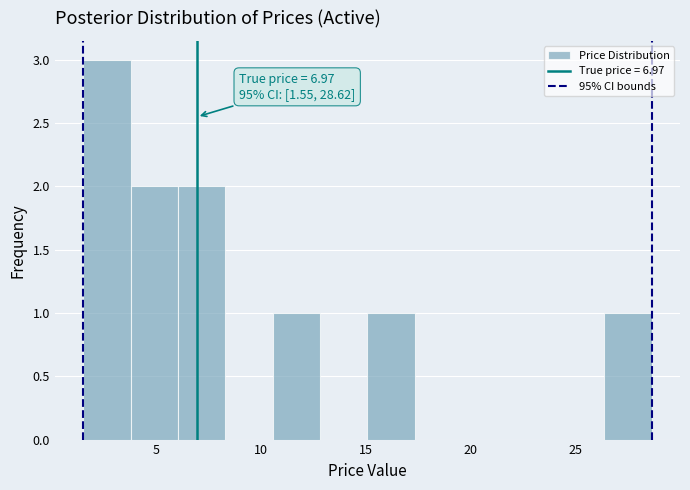

Over which range of the x-axis is the bar tallest?

1.5 to 4.0